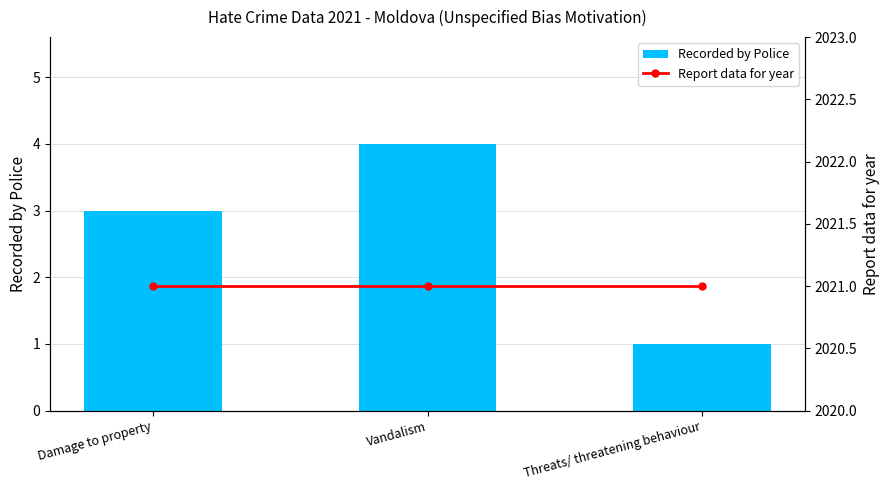

Reading right to left, list all the values displayed in this chart.

Recorded by Police: Threats/ threatening behaviour=1	Vandalism=4	Damage to property=3
Report data for year: Threats/ threatening behaviour=2021	Vandalism=2021	Damage to property=2021